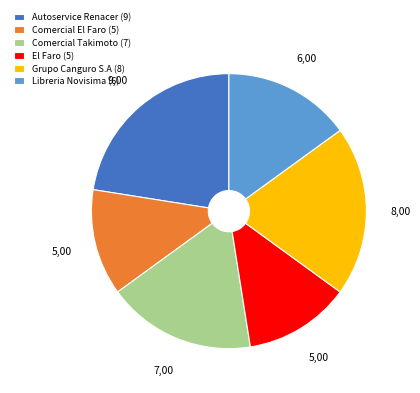

True or false: Autoservice Renacer (9) accounts for 22% of the total.

True